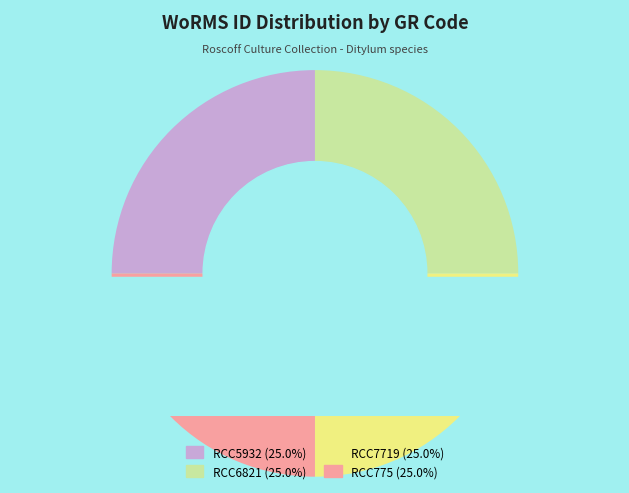

Does RCC6821 account for over 50% of the chart?

No